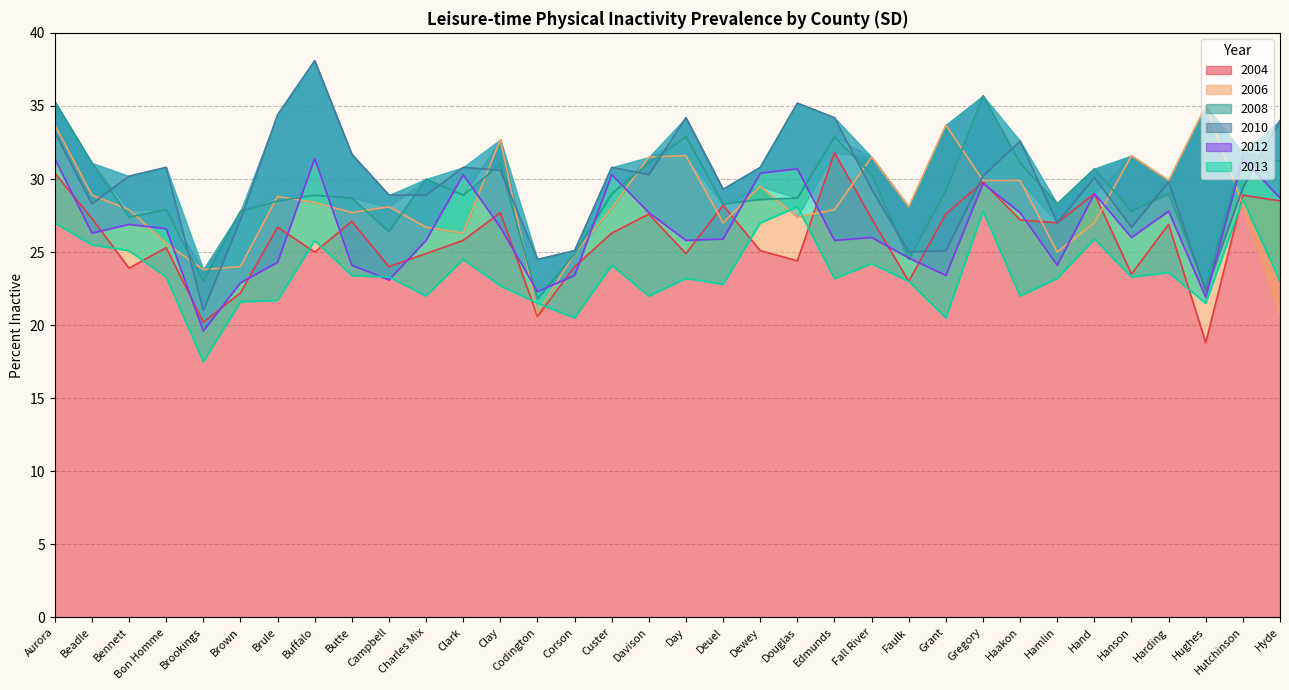

Is it true that 2004 equals 27.0 at Hamlin?

True